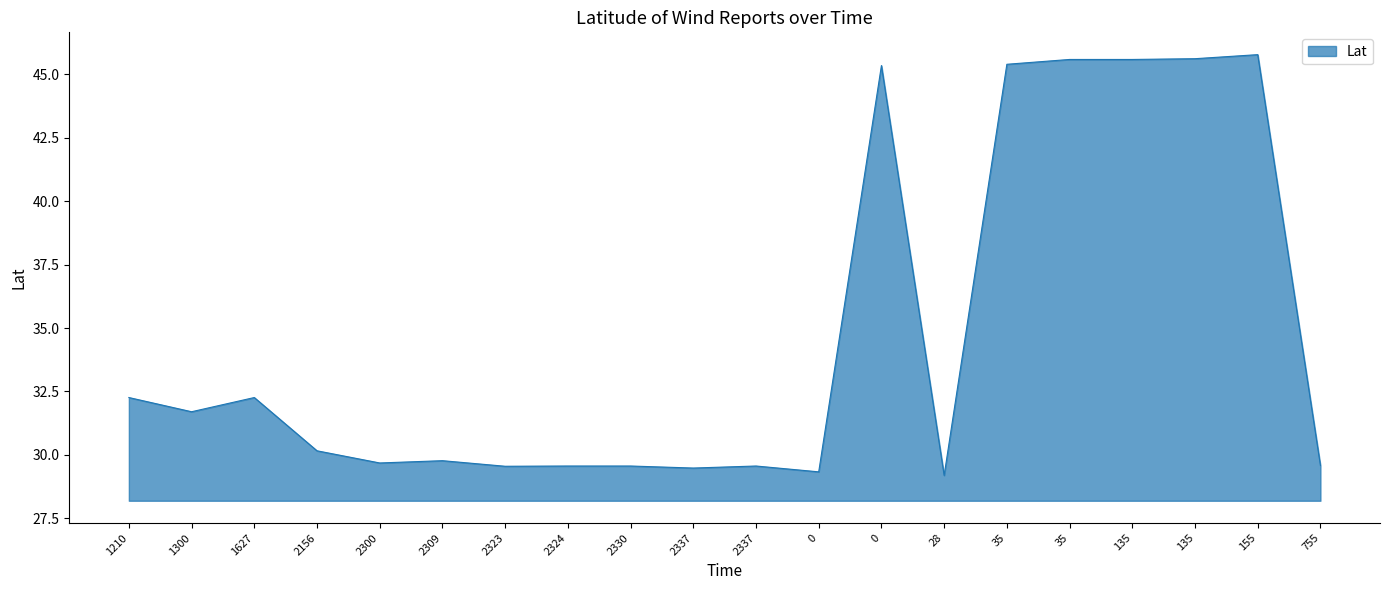

Does the chart display data point markers on the line(s)?

No